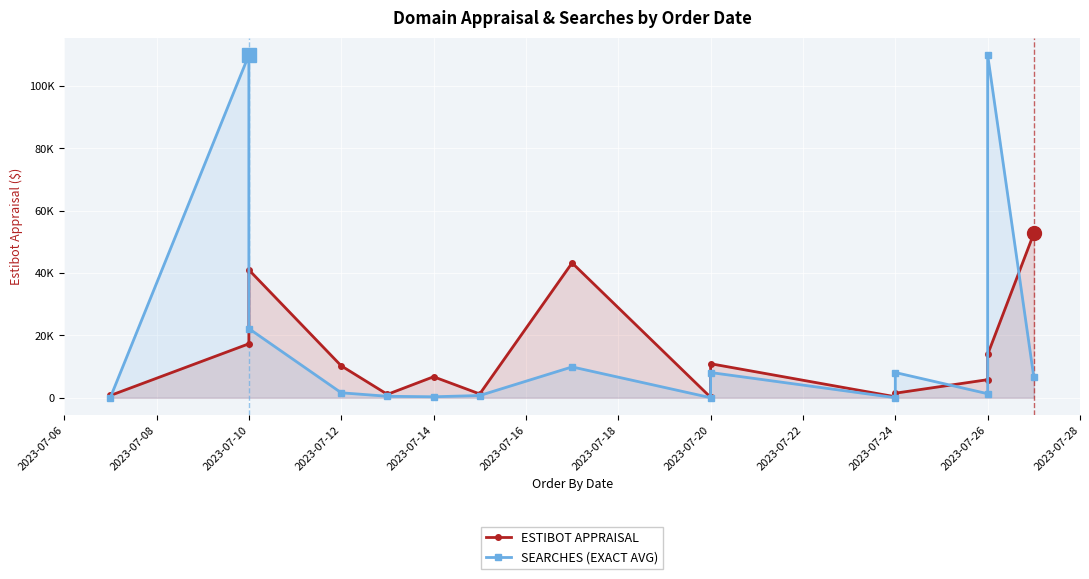

What is the sum of all SEARCHES (EXACT AVG) values?

279449